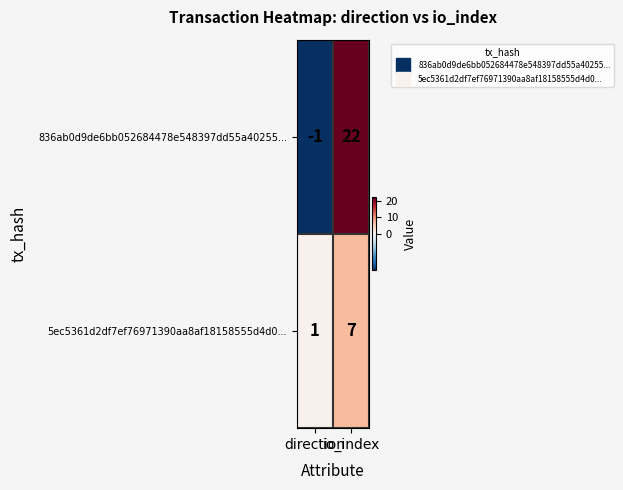

List the series in order of their peak value, highest first.

836ab0d9de6bb052684478e548397dd55a40255..., 5ec5361d2df7ef76971390aa8af18158555d4d0...